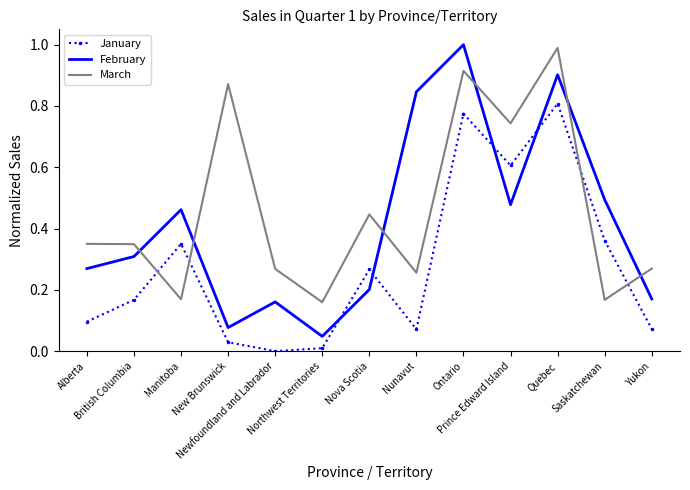

How many times do January and February cross each other?

4